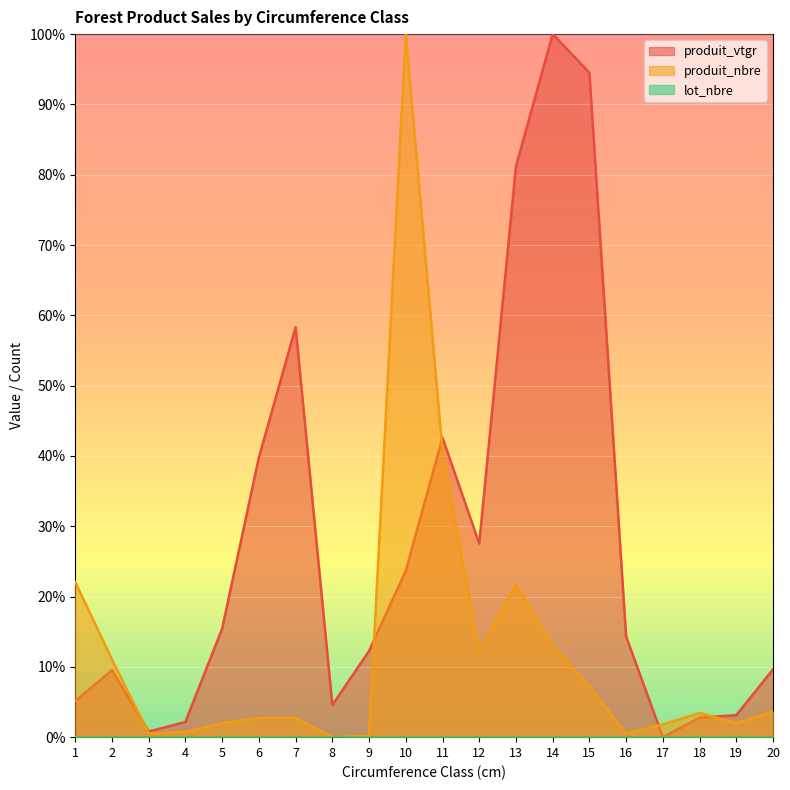

What is the average value of the produit_nbre series?

12.4